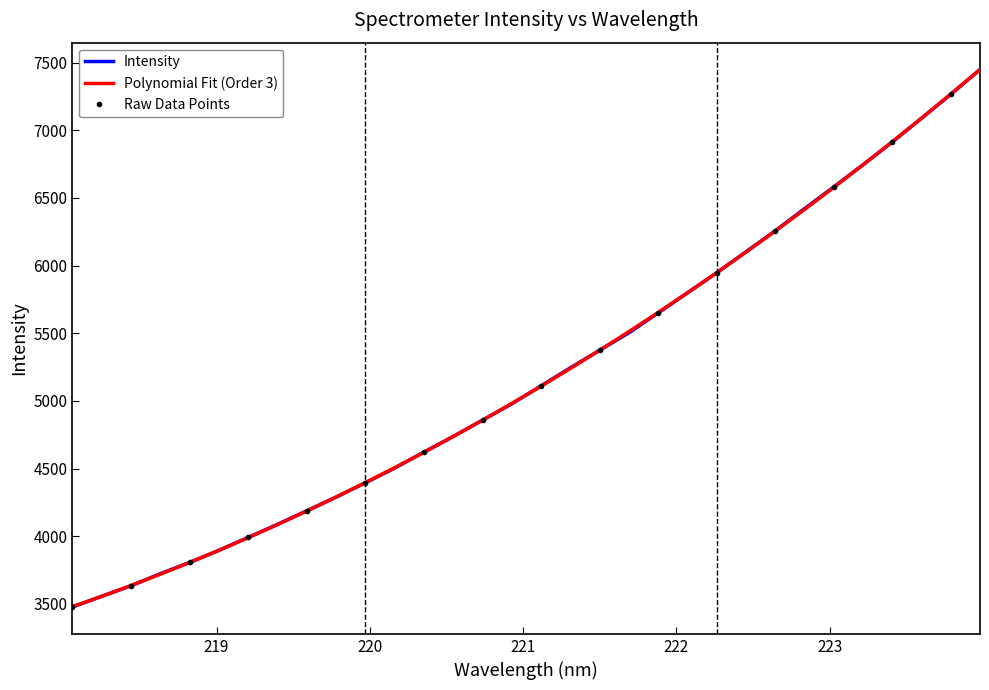

What position from the right is 218.2508?

31